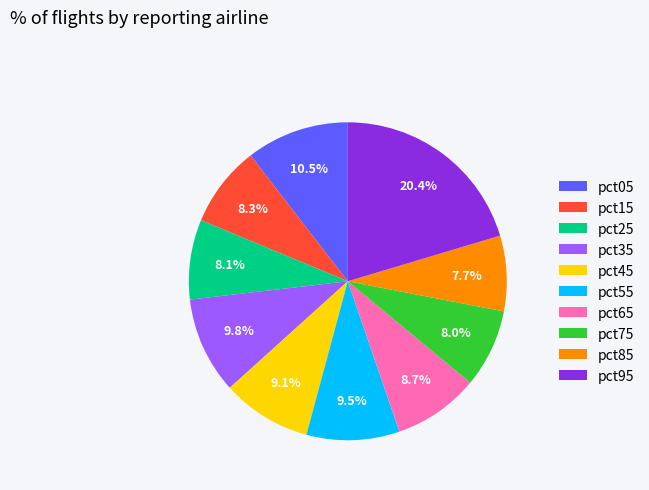

Does any single category account for the majority?

No